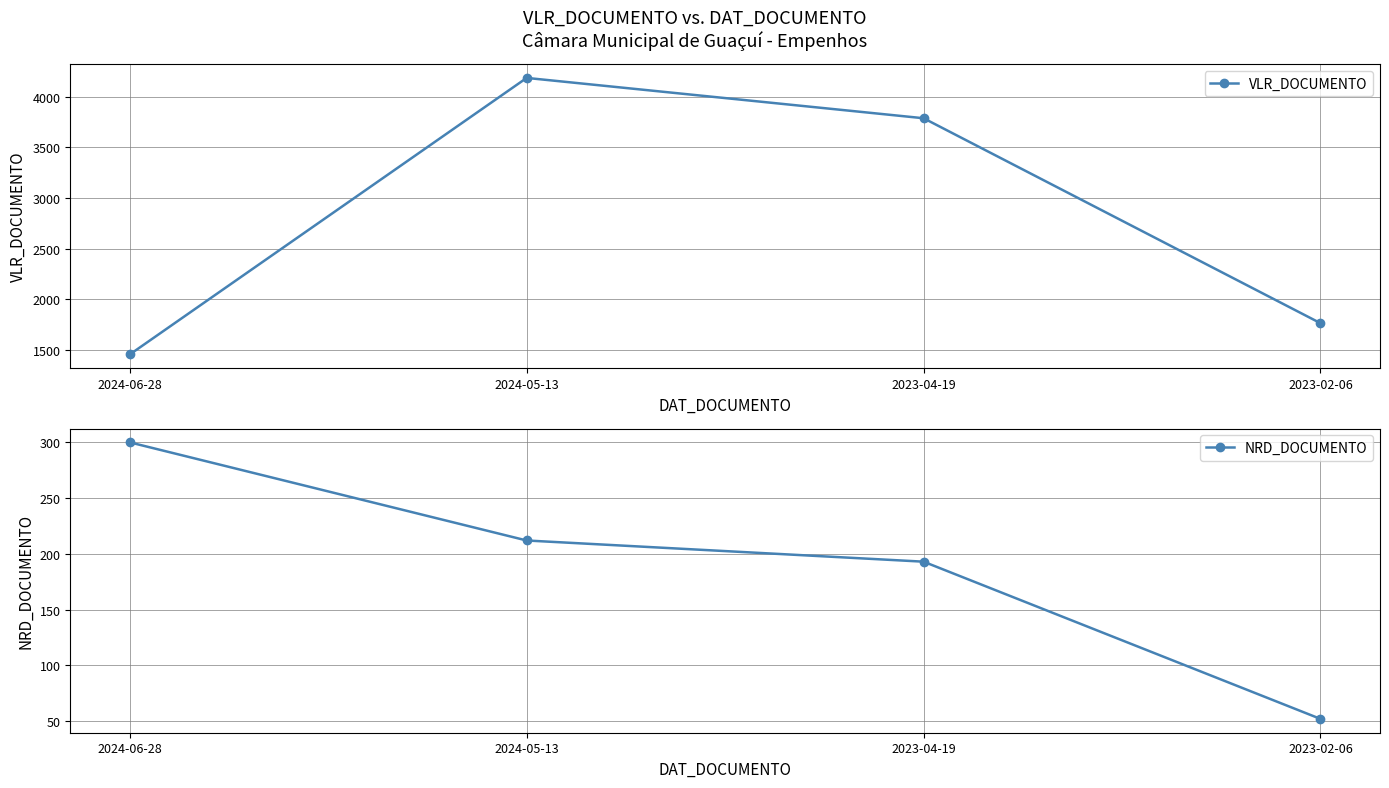

Is it true that VLR_DOCUMENTO equals 6520.5 at 2023-04-19?

False